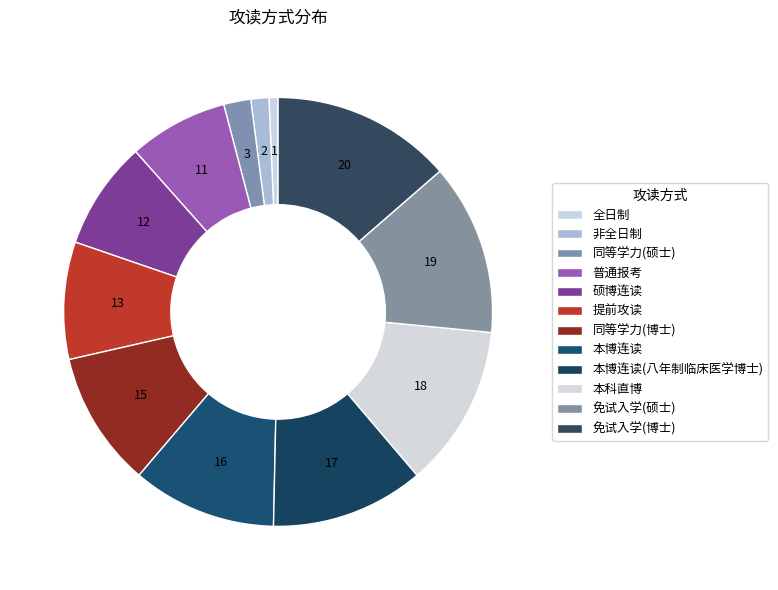

Count the number of slices in the pie.

12